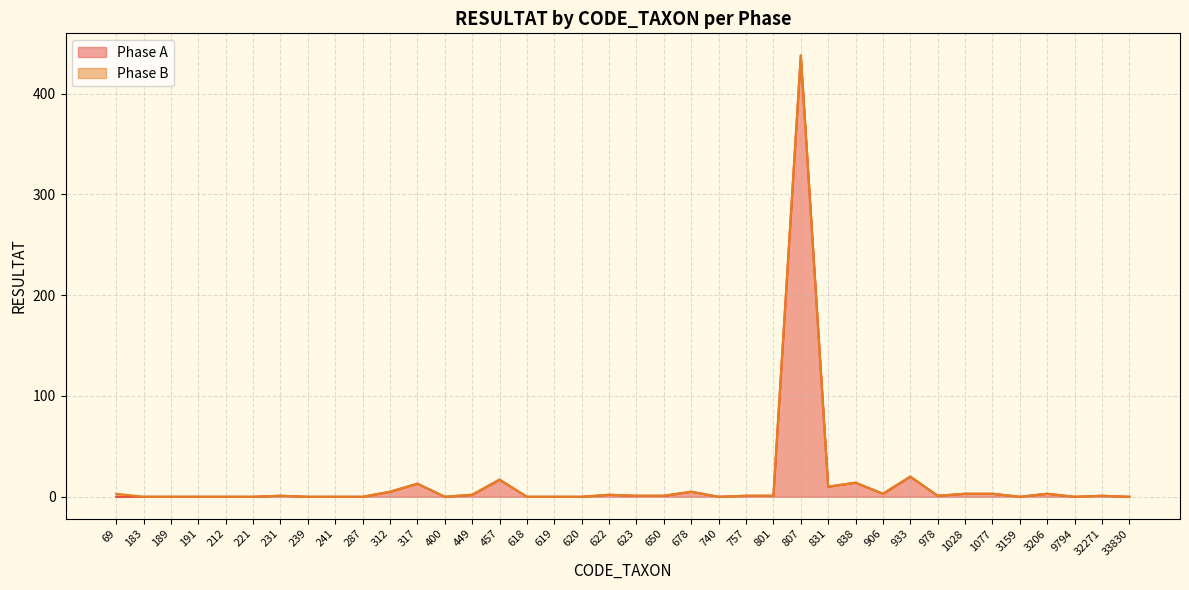

How many points are lower than both their immediate neighbors (excluding endpoints)?

7